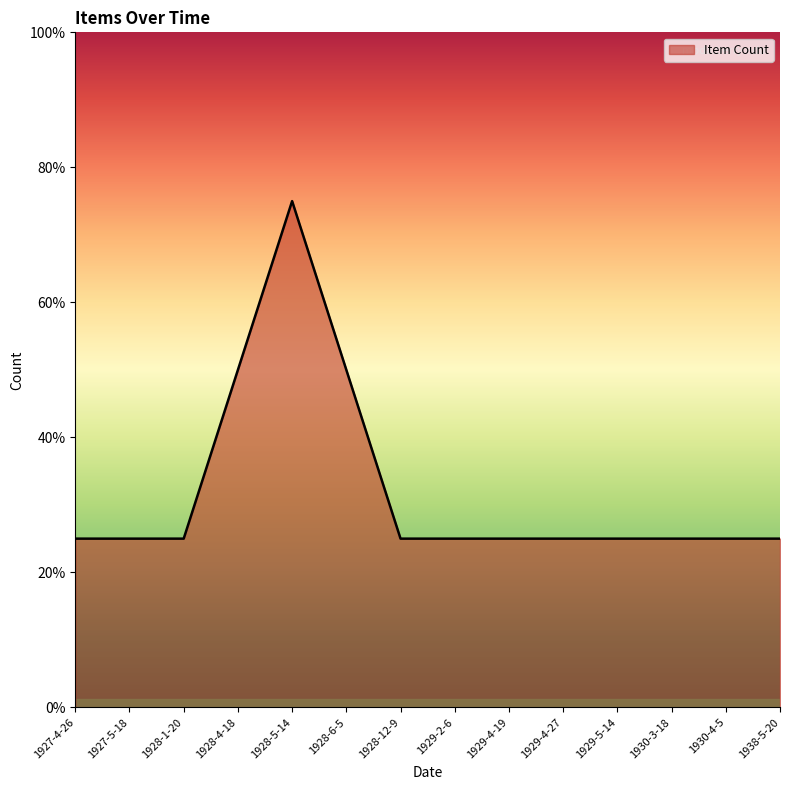

Is this an area chart (filled region under the line)?

Yes